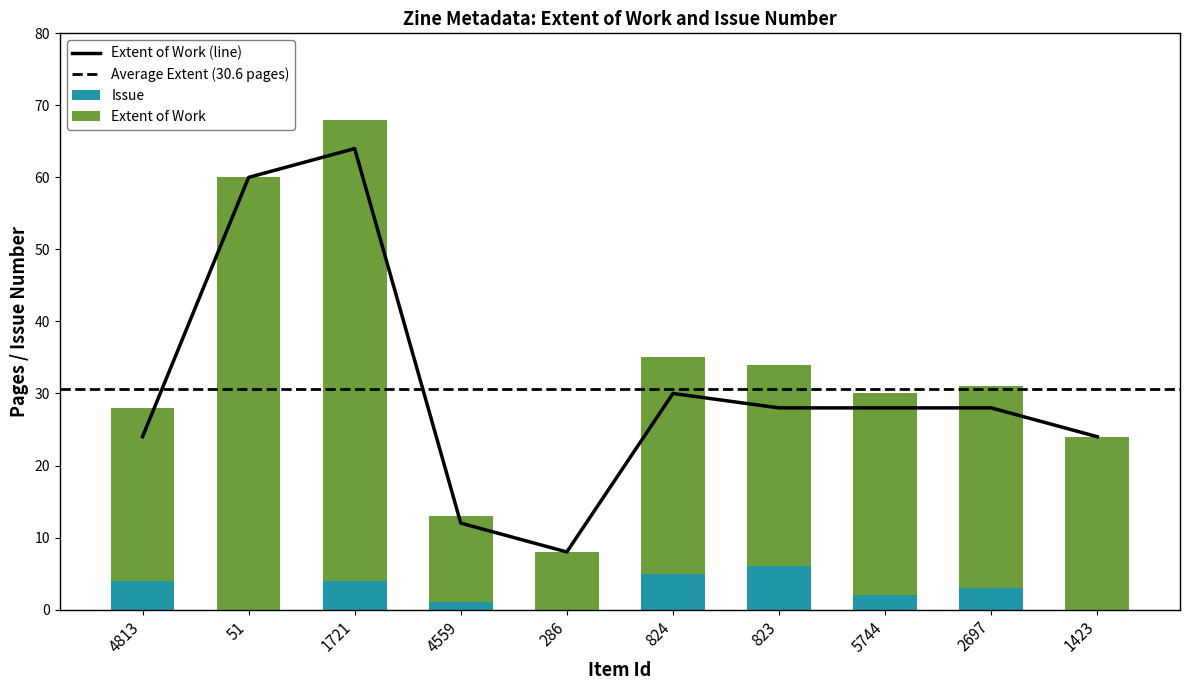

What is the maximum value for Issue?

6